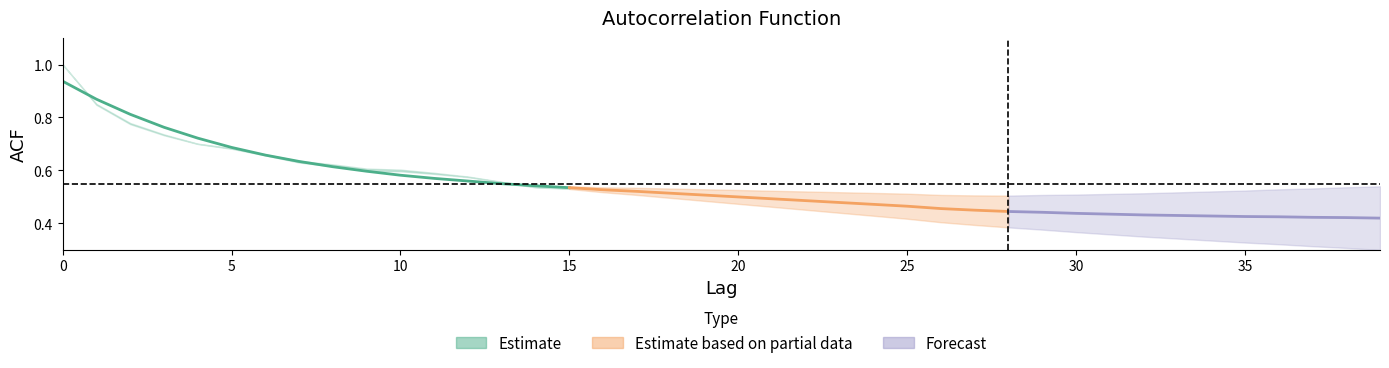

True or false: acf_li has a value of 0.8 at 10.

False